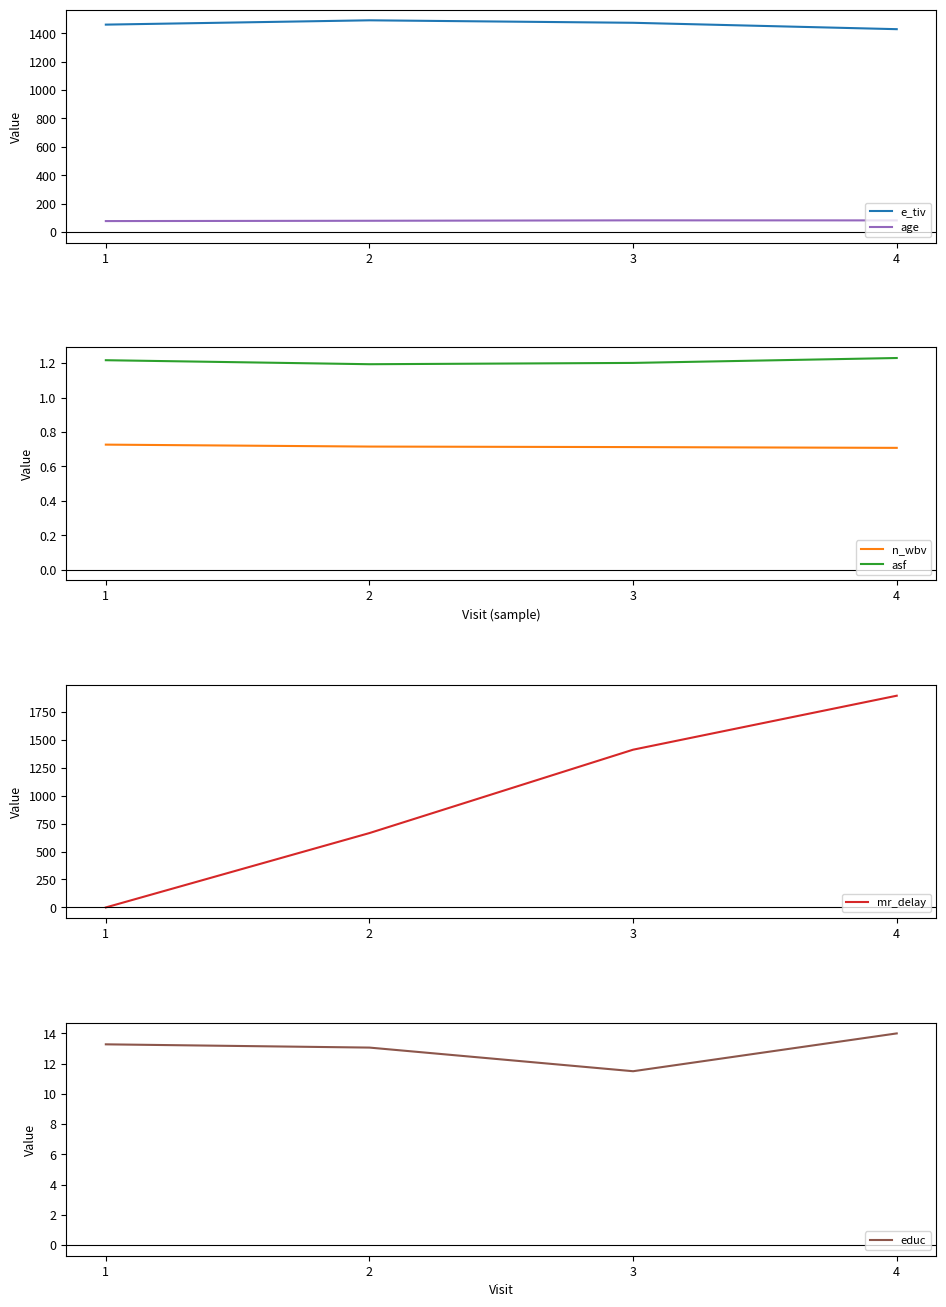

Reading left to right, transcribe all the data shown in this chart.

e_tiv: 1460.6	1490.9	1473.5	1428.5
age: 77.2	79.3	82.2	82.0
n_wbv: 0.7	0.7	0.7	0.7
asf: 1.2	1.2	1.2	1.2
mr_delay: 0.0	665.5	1411.5	1894.5
educ: 13.3	13.1	11.5	14.0